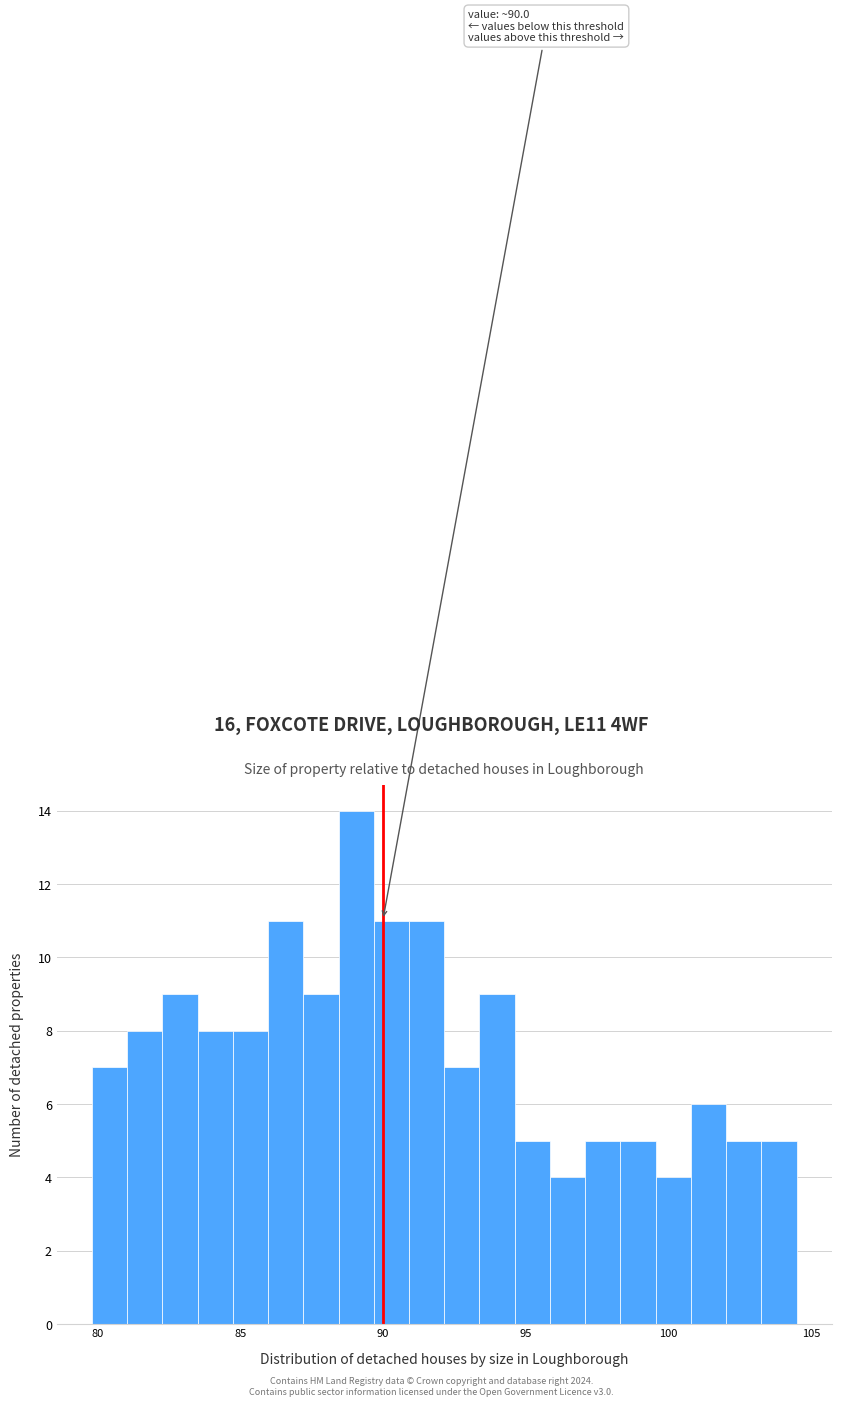

Around what value on the x-axis is the tallest bar? Give the approximate position of its centre, as read against the axis.

89.0